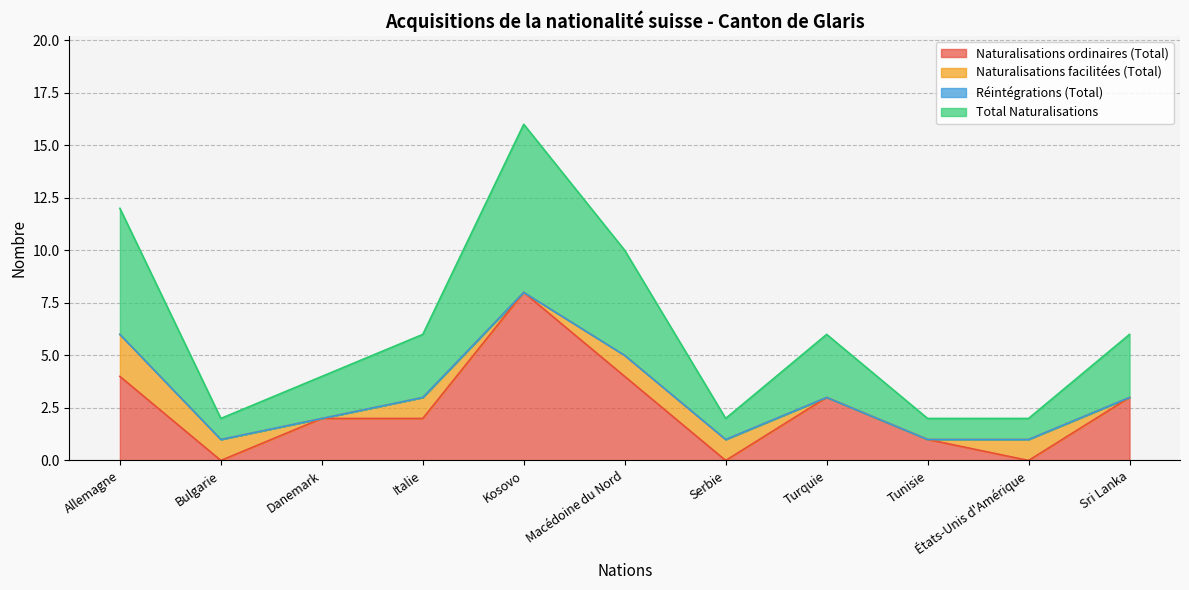

What is the maximum value for Naturalisations ordinaires (Total)?

8